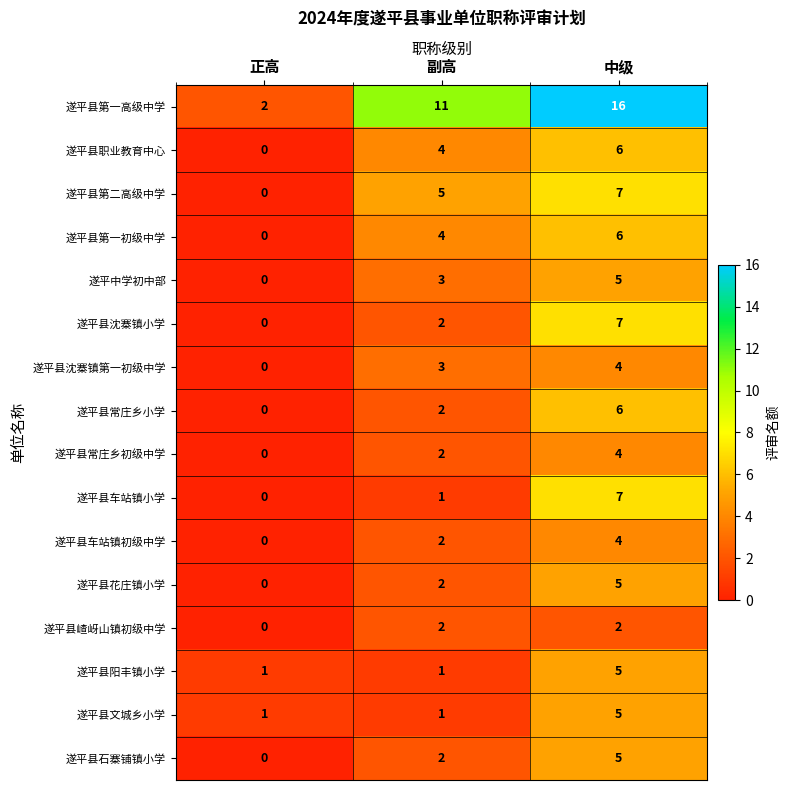

What is the approximate value of 遂平县阳丰镇小学 at 中级?

5